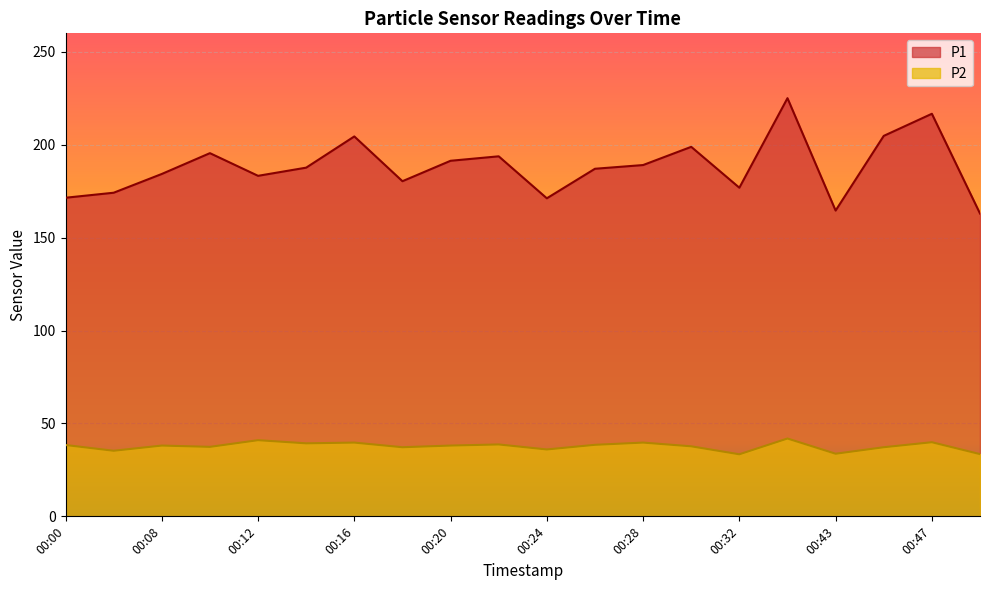

What is the maximum value shown in the chart?

225.1